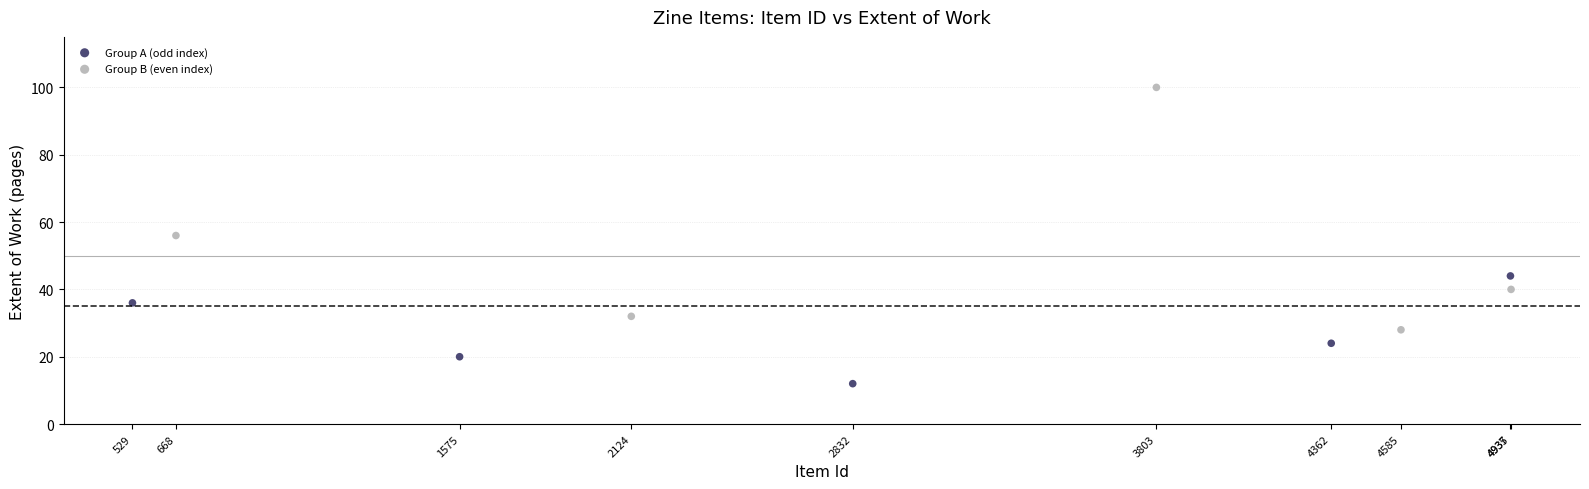

Which series reaches the minimum Y coordinate?

Group A (odd index)